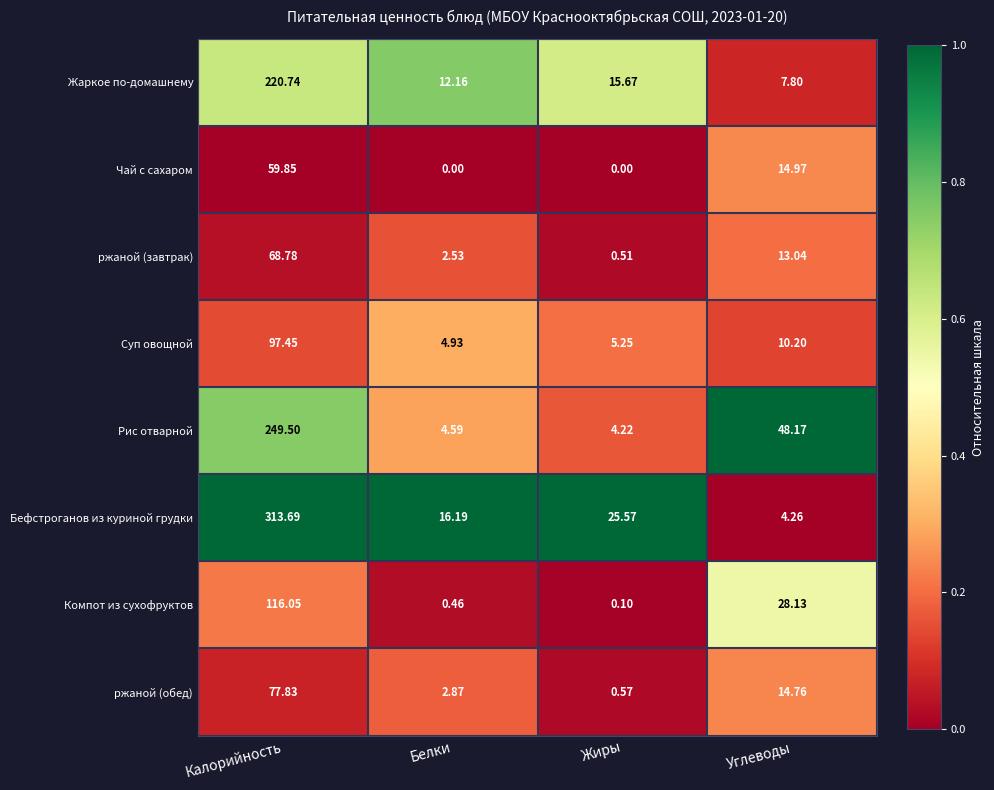

Between Калорийность and Белки, which series saw the biggest shift?

Бефстроганов из куриной грудки